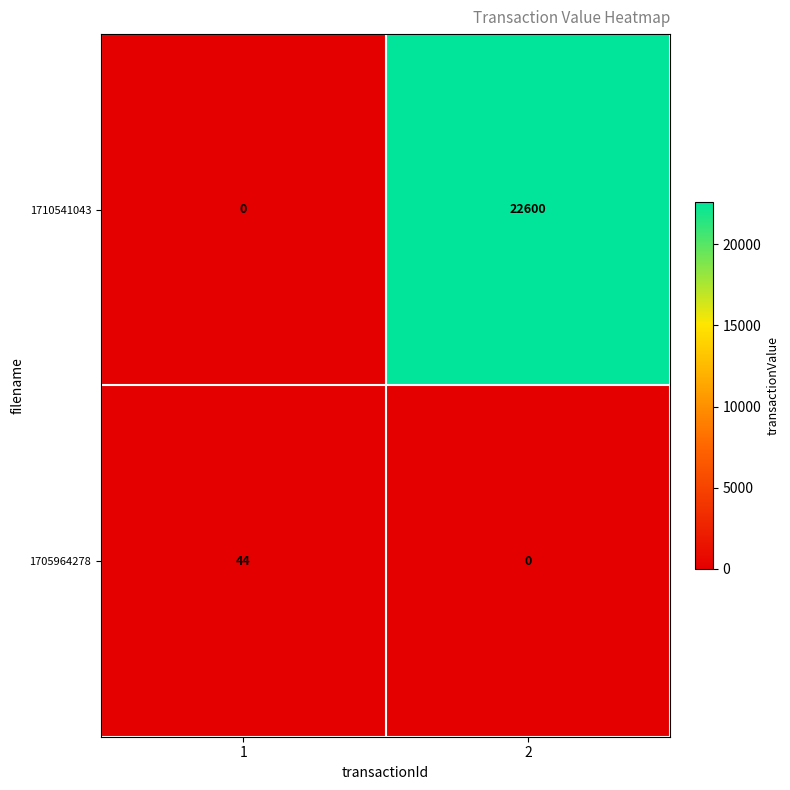

Reading left to right, list all the values displayed in this chart.

1710541043: 0	22600
1705964278: 44	0